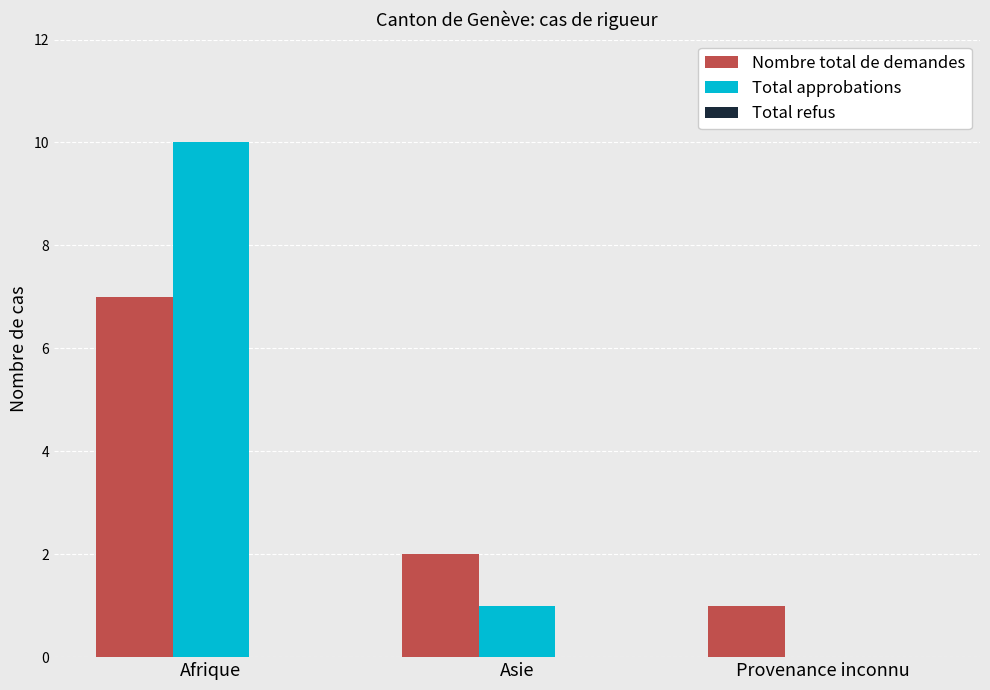

True or false: Total approbations has a value of 0 at Provenance inconnu.

True